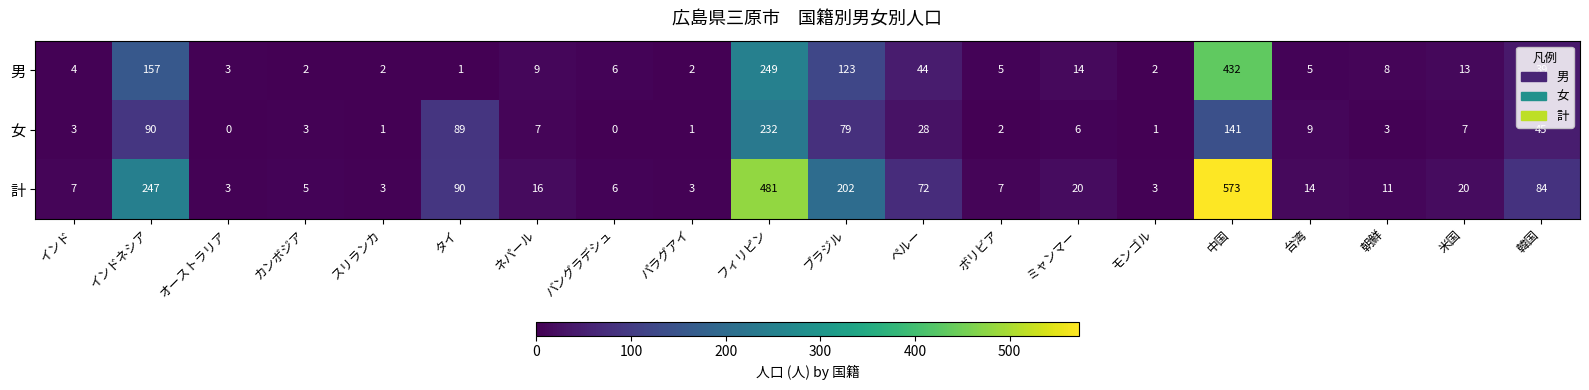

What is the total value across all series at ネパール?

32